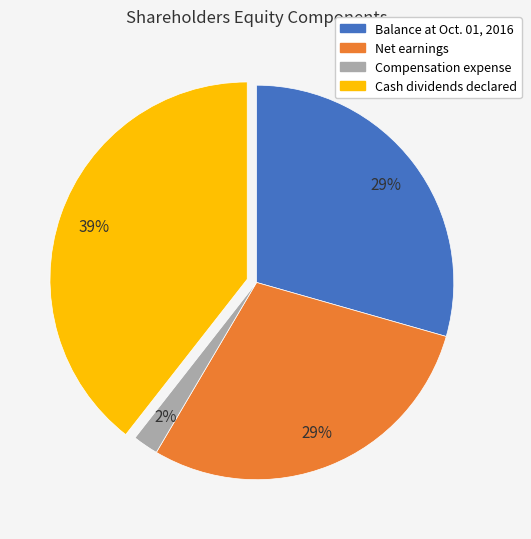

What is the smallest slice in the pie chart?

Compensation expense